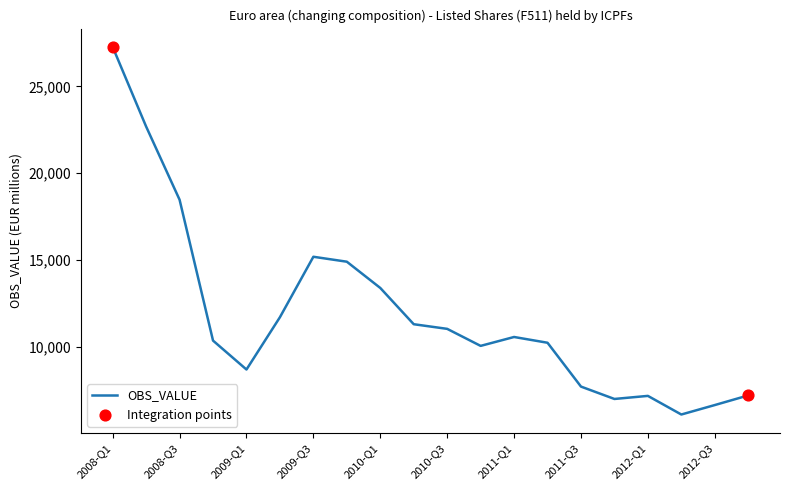

What is the difference between the maximum and minimum values?

21184.5